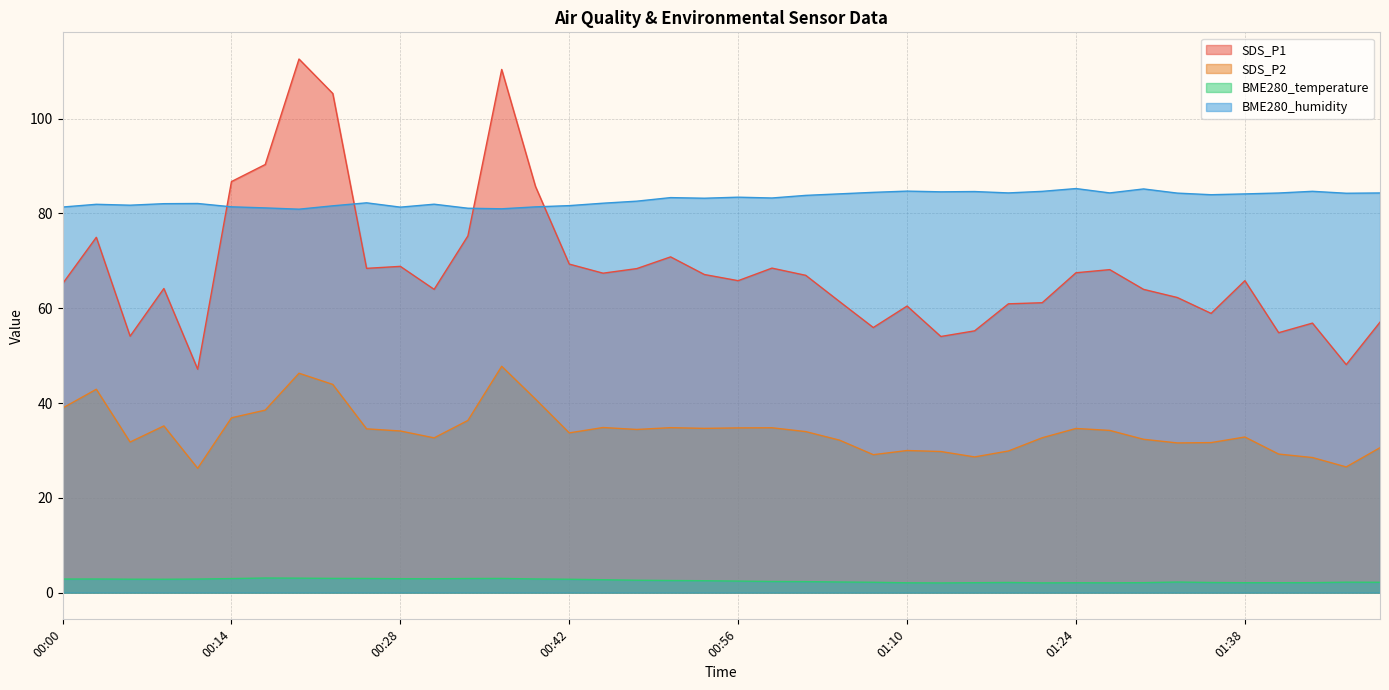

True or false: SDS_P2 has more than 2 interior local peaks.

True